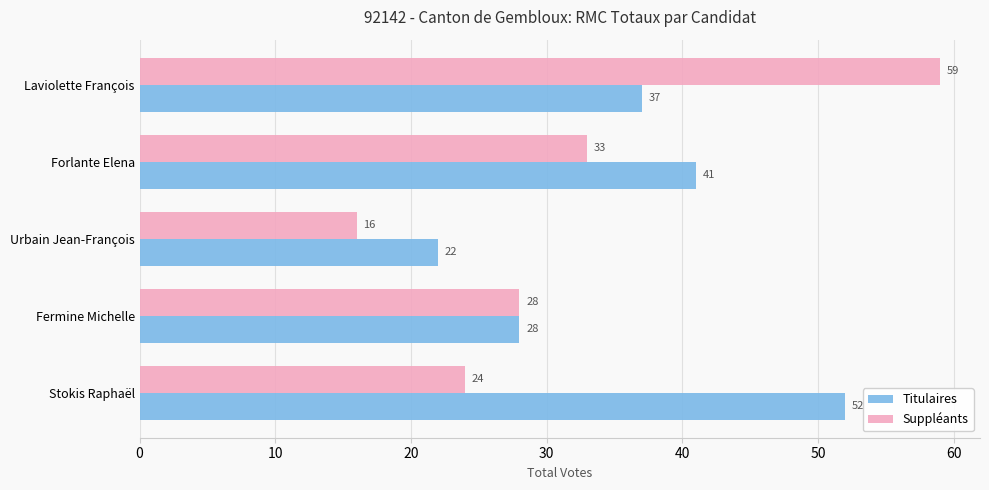

At which category is the sum across all series the highest?

Laviolette François